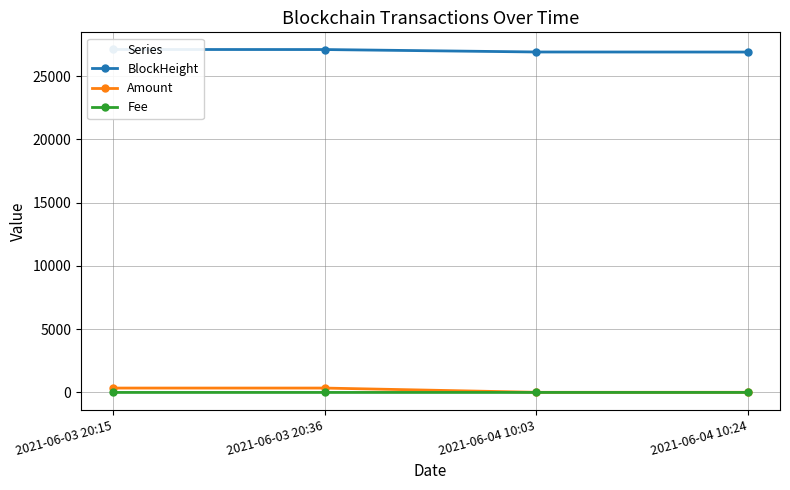

True or false: Fee and BlockHeight cross at least once.

False